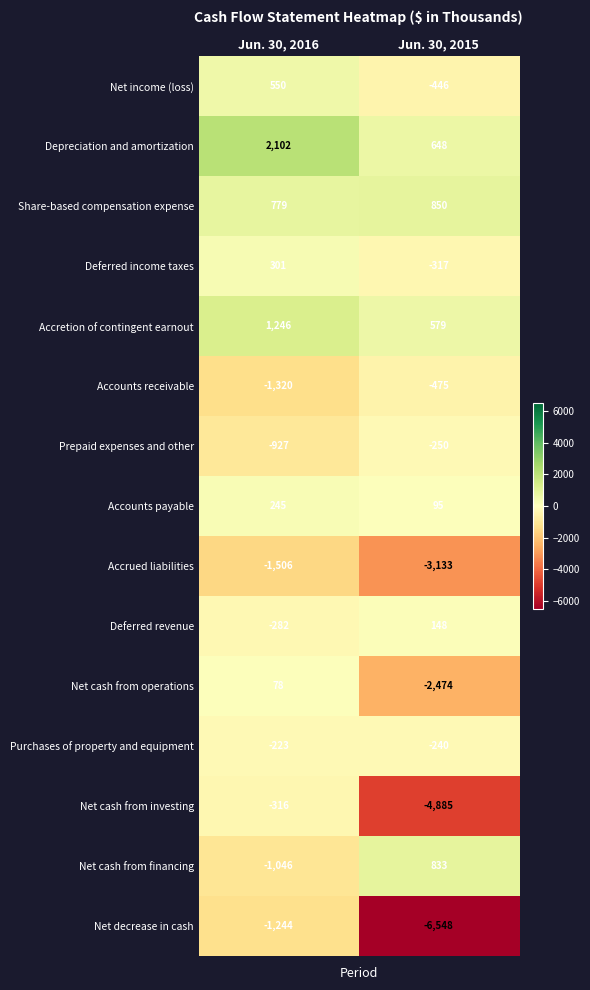

Which series has the largest total across all categories?

Depreciation and amortization